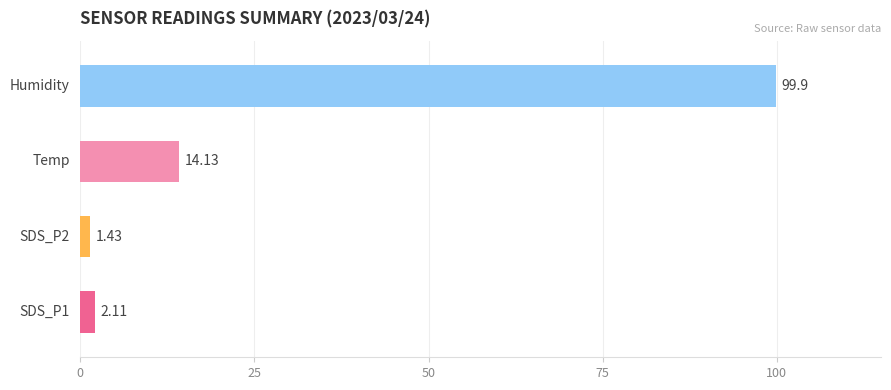

What is the average value?

29.4